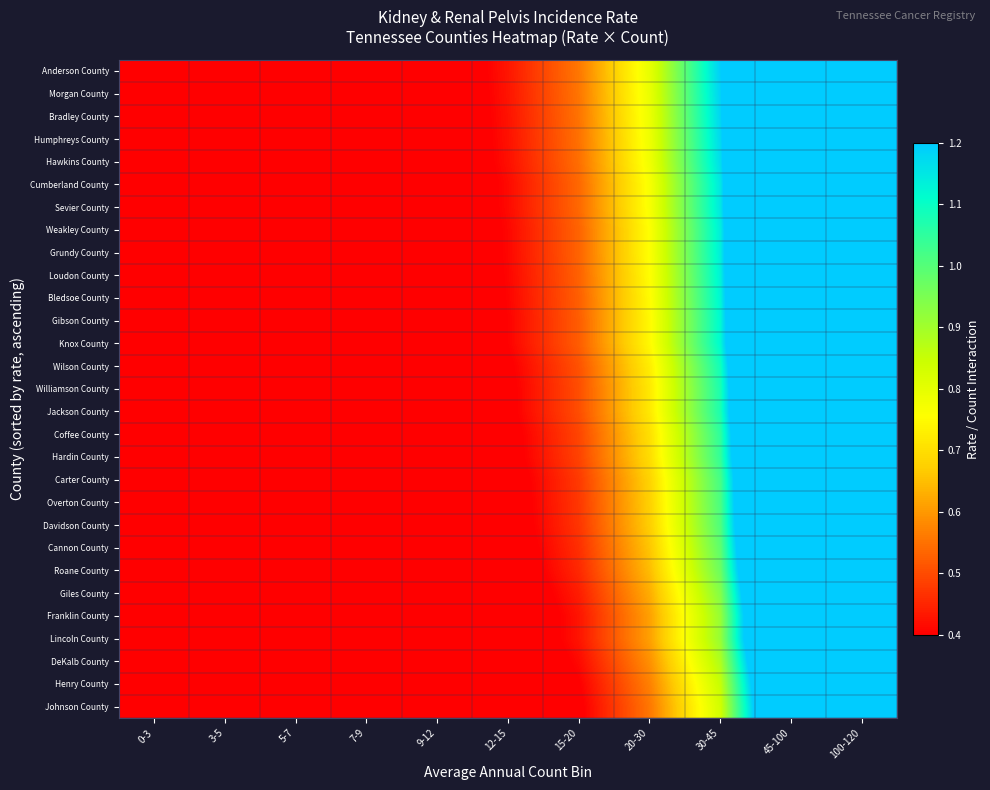

Reading right to left, list all the values displayed in this chart.

Johnson County: 100-120=2.5	45-100=1.6	30-45=0.8	20-30=0.6	15-20=0.4	12-15=0.3	9-12=0.2	7-9=0.2	5-7=0.1	3-5=0.1	0-3=0.0
Henry County: 100-120=2.5	45-100=1.7	30-45=0.9	20-30=0.6	15-20=0.4	12-15=0.3	9-12=0.2	7-9=0.2	5-7=0.1	3-5=0.1	0-3=0.0
DeKalb County: 100-120=2.6	45-100=1.7	30-45=0.9	20-30=0.6	15-20=0.4	12-15=0.3	9-12=0.2	7-9=0.2	5-7=0.1	3-5=0.1	0-3=0.0
Lincoln County: 100-120=2.7	45-100=1.8	30-45=0.9	20-30=0.6	15-20=0.4	12-15=0.3	9-12=0.3	7-9=0.2	5-7=0.1	3-5=0.1	0-3=0.0
Franklin County: 100-120=2.7	45-100=1.8	30-45=0.9	20-30=0.6	15-20=0.4	12-15=0.3	9-12=0.3	7-9=0.2	5-7=0.1	3-5=0.1	0-3=0.0
Giles County: 100-120=2.8	45-100=1.8	30-45=0.9	20-30=0.6	15-20=0.4	12-15=0.3	9-12=0.3	7-9=0.2	5-7=0.2	3-5=0.1	0-3=0.0
Roane County: 100-120=2.8	45-100=1.9	30-45=1.0	20-30=0.6	15-20=0.5	12-15=0.3	9-12=0.3	7-9=0.2	5-7=0.2	3-5=0.1	0-3=0.0
Cannon County: 100-120=2.9	45-100=1.9	30-45=1.0	20-30=0.7	15-20=0.5	12-15=0.4	9-12=0.3	7-9=0.2	5-7=0.2	3-5=0.1	0-3=0.0
Davidson County: 100-120=3.0	45-100=2.0	30-45=1.0	20-30=0.7	15-20=0.5	12-15=0.4	9-12=0.3	7-9=0.2	5-7=0.2	3-5=0.1	0-3=0.0
Overton County: 100-120=3.0	45-100=2.0	30-45=1.0	20-30=0.7	15-20=0.5	12-15=0.4	9-12=0.3	7-9=0.2	5-7=0.2	3-5=0.1	0-3=0.0
Carter County: 100-120=3.0	45-100=2.0	30-45=1.0	20-30=0.7	15-20=0.5	12-15=0.4	9-12=0.3	7-9=0.2	5-7=0.2	3-5=0.1	0-3=0.0
Hardin County: 100-120=3.1	45-100=2.0	30-45=1.0	20-30=0.7	15-20=0.5	12-15=0.4	9-12=0.3	7-9=0.2	5-7=0.2	3-5=0.1	0-3=0.0
Coffee County: 100-120=3.1	45-100=2.0	30-45=1.1	20-30=0.7	15-20=0.5	12-15=0.4	9-12=0.3	7-9=0.2	5-7=0.2	3-5=0.1	0-3=0.0
Jackson County: 100-120=3.2	45-100=2.1	30-45=1.1	20-30=0.7	15-20=0.5	12-15=0.4	9-12=0.3	7-9=0.2	5-7=0.2	3-5=0.1	0-3=0.0
Williamson County: 100-120=3.2	45-100=2.1	30-45=1.1	20-30=0.7	15-20=0.5	12-15=0.4	9-12=0.3	7-9=0.2	5-7=0.2	3-5=0.1	0-3=0.0
Wilson County: 100-120=3.2	45-100=2.1	30-45=1.1	20-30=0.7	15-20=0.5	12-15=0.4	9-12=0.3	7-9=0.2	5-7=0.2	3-5=0.1	0-3=0.0
Knox County: 100-120=3.3	45-100=2.2	30-45=1.1	20-30=0.7	15-20=0.5	12-15=0.4	9-12=0.3	7-9=0.2	5-7=0.2	3-5=0.1	0-3=0.0
Gibson County: 100-120=3.3	45-100=2.2	30-45=1.1	20-30=0.7	15-20=0.5	12-15=0.4	9-12=0.3	7-9=0.2	5-7=0.2	3-5=0.1	0-3=0.0
Bledsoe County: 100-120=3.3	45-100=2.2	30-45=1.1	20-30=0.8	15-20=0.5	12-15=0.4	9-12=0.3	7-9=0.2	5-7=0.2	3-5=0.1	0-3=0.0
Loudon County: 100-120=3.3	45-100=2.2	30-45=1.1	20-30=0.8	15-20=0.5	12-15=0.4	9-12=0.3	7-9=0.2	5-7=0.2	3-5=0.1	0-3=0.0
Grundy County: 100-120=3.3	45-100=2.2	30-45=1.1	20-30=0.8	15-20=0.5	12-15=0.4	9-12=0.3	7-9=0.2	5-7=0.2	3-5=0.1	0-3=0.0
Weakley County: 100-120=3.3	45-100=2.2	30-45=1.1	20-30=0.8	15-20=0.5	12-15=0.4	9-12=0.3	7-9=0.2	5-7=0.2	3-5=0.1	0-3=0.0
Sevier County: 100-120=3.4	45-100=2.2	30-45=1.2	20-30=0.8	15-20=0.5	12-15=0.4	9-12=0.3	7-9=0.2	5-7=0.2	3-5=0.1	0-3=0.0
Cumberland County: 100-120=3.4	45-100=2.2	30-45=1.2	20-30=0.8	15-20=0.5	12-15=0.4	9-12=0.3	7-9=0.2	5-7=0.2	3-5=0.1	0-3=0.0
Hawkins County: 100-120=3.4	45-100=2.3	30-45=1.2	20-30=0.8	15-20=0.5	12-15=0.4	9-12=0.3	7-9=0.2	5-7=0.2	3-5=0.1	0-3=0.0
Humphreys County: 100-120=3.4	45-100=2.3	30-45=1.2	20-30=0.8	15-20=0.5	12-15=0.4	9-12=0.3	7-9=0.3	5-7=0.2	3-5=0.1	0-3=0.0
Bradley County: 100-120=3.5	45-100=2.3	30-45=1.2	20-30=0.8	15-20=0.6	12-15=0.4	9-12=0.3	7-9=0.3	5-7=0.2	3-5=0.1	0-3=0.0
Morgan County: 100-120=3.5	45-100=2.3	30-45=1.2	20-30=0.8	15-20=0.6	12-15=0.4	9-12=0.3	7-9=0.3	5-7=0.2	3-5=0.1	0-3=0.0
Anderson County: 100-120=3.5	45-100=2.3	30-45=1.2	20-30=0.8	15-20=0.6	12-15=0.4	9-12=0.3	7-9=0.3	5-7=0.2	3-5=0.1	0-3=0.0